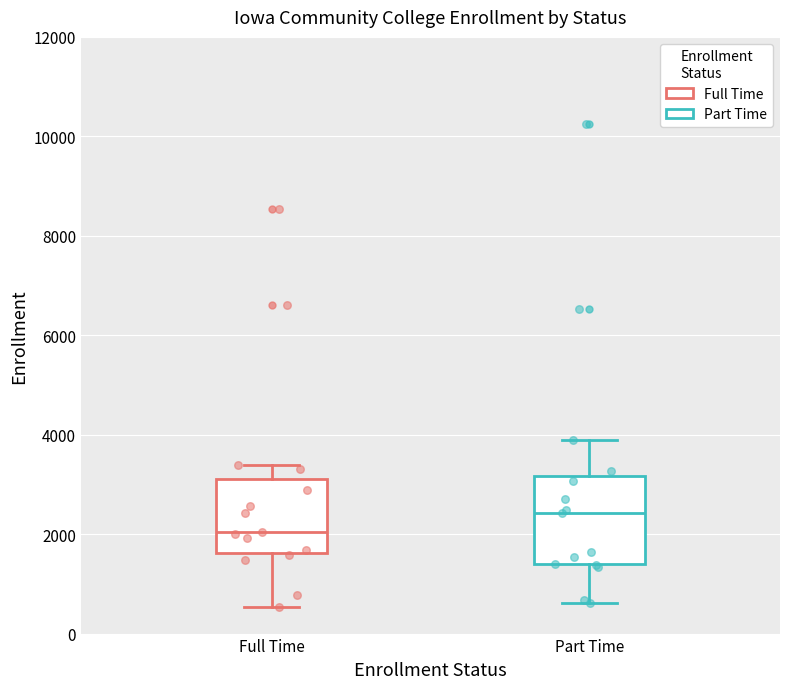

Comparing the boxes themselves (not the whiskers), which one is the tallest?

Part Time